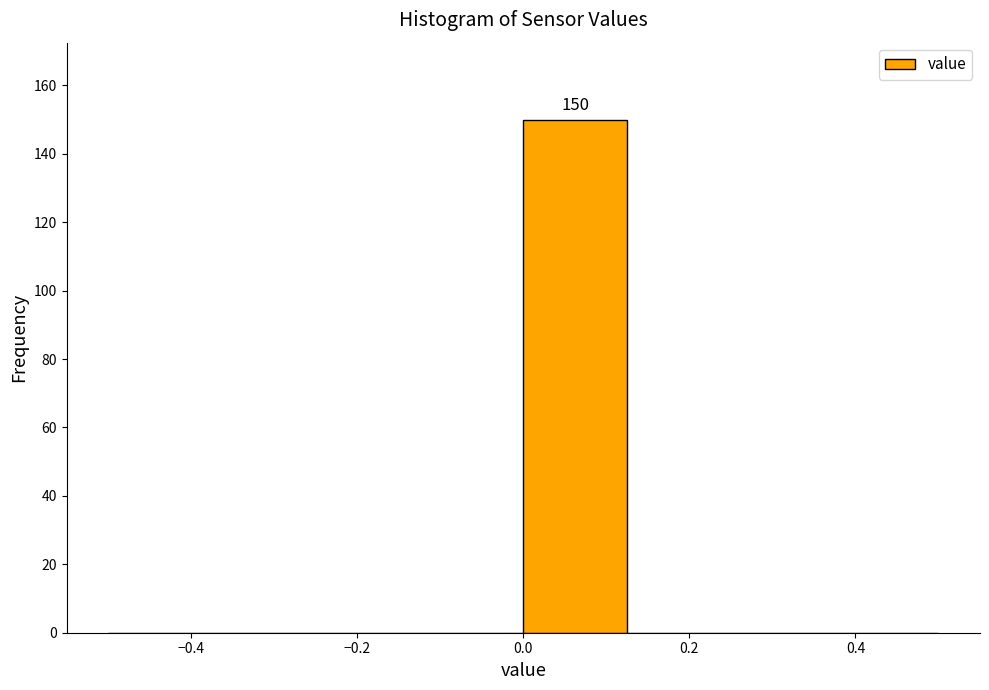

Over which range of the x-axis is the bar tallest?

0.000 to 0.125